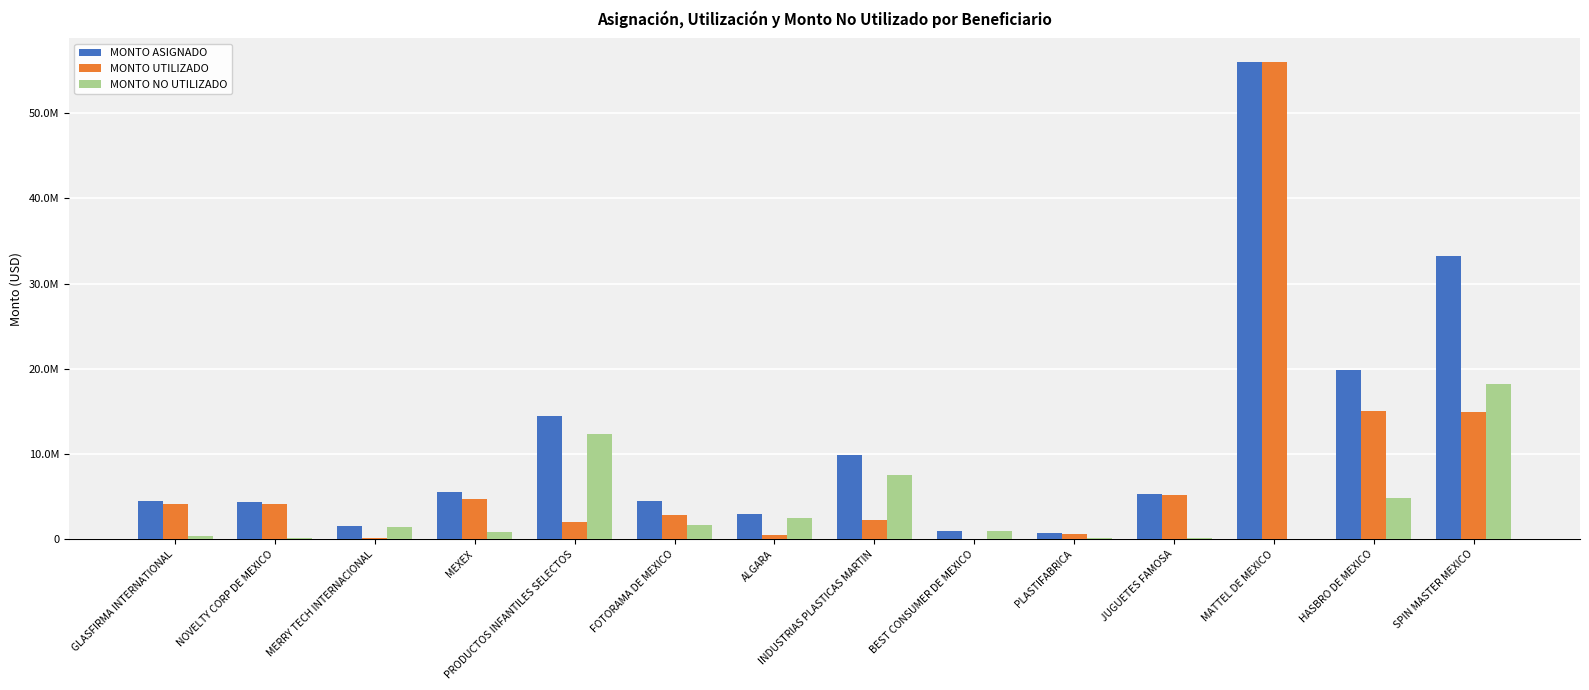

What are all the series names shown in the legend?

MONTO ASIGNADO, MONTO UTILIZADO, MONTO NO UTILIZADO